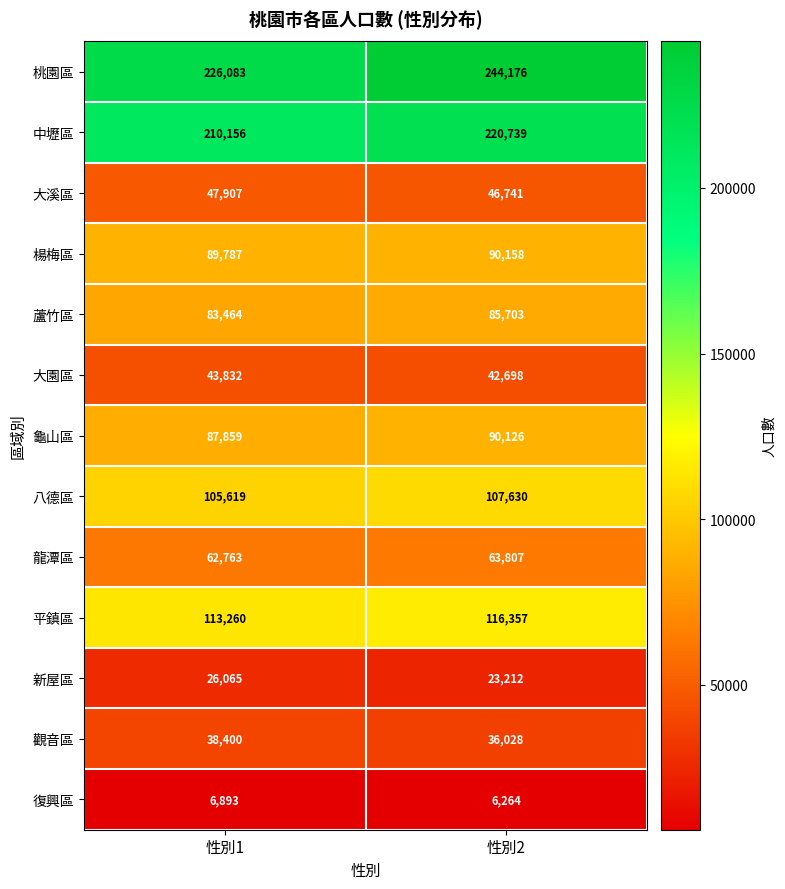

Reading left to right, list all the values displayed in this chart.

桃園區: 性別1=226083	性別2=244176
中壢區: 性別1=210156	性別2=220739
大溪區: 性別1=47907	性別2=46741
楊梅區: 性別1=89787	性別2=90158
蘆竹區: 性別1=83464	性別2=85703
大園區: 性別1=43832	性別2=42698
龜山區: 性別1=87859	性別2=90126
八德區: 性別1=105619	性別2=107630
龍潭區: 性別1=62763	性別2=63807
平鎮區: 性別1=113260	性別2=116357
新屋區: 性別1=26065	性別2=23212
觀音區: 性別1=38400	性別2=36028
復興區: 性別1=6893	性別2=6264